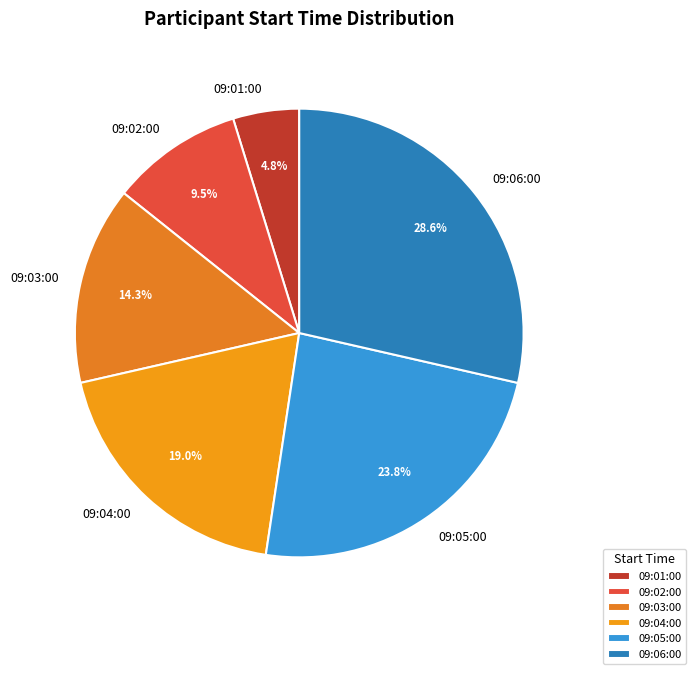

Is it true that 09:06:00 is 41% of the pie?

False